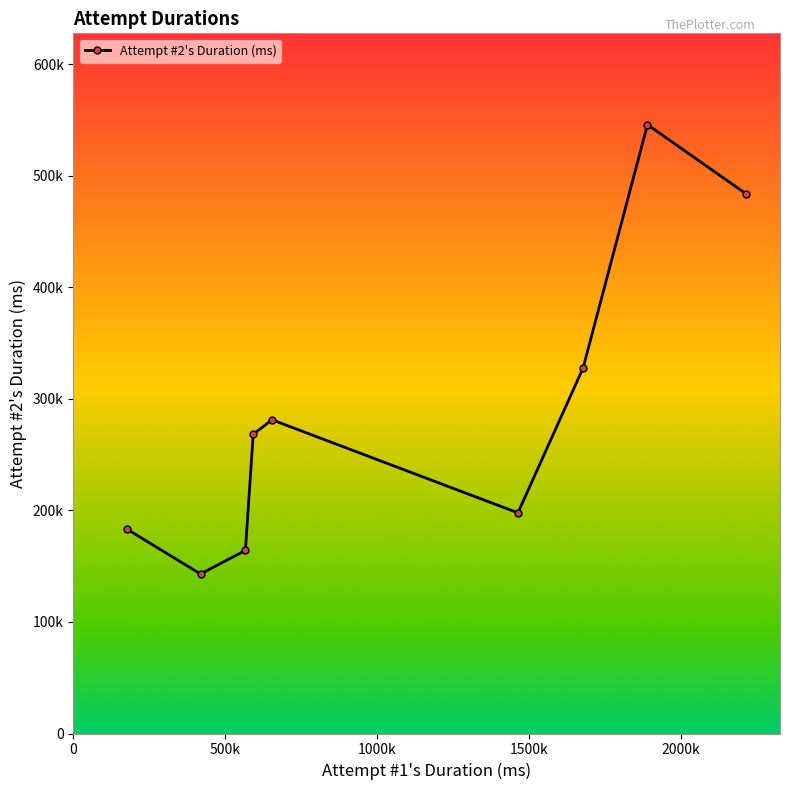

What is the smallest value displayed?

143029